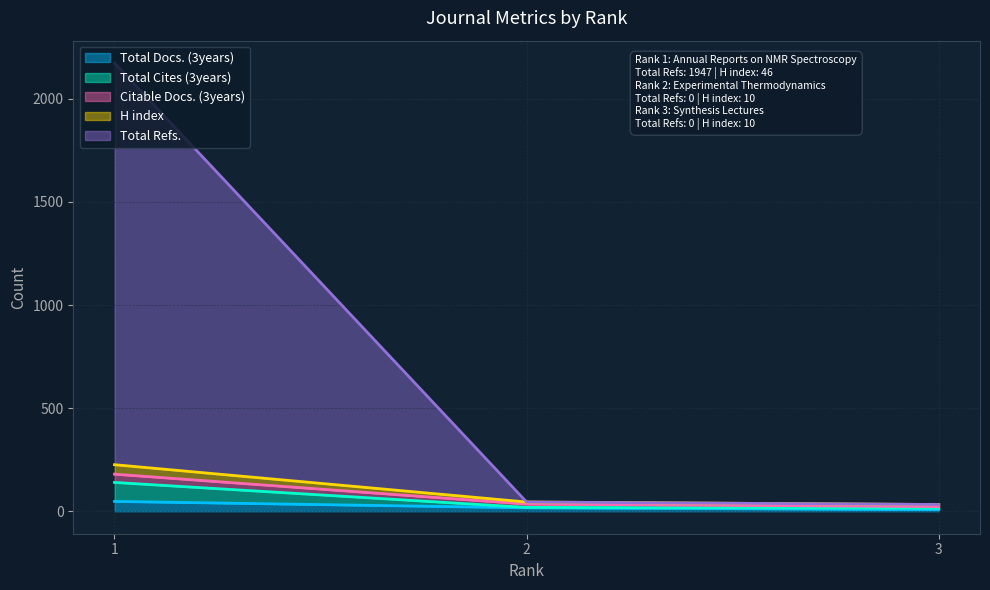

Where does the Total Docs. (3years) series first go above 17?

1